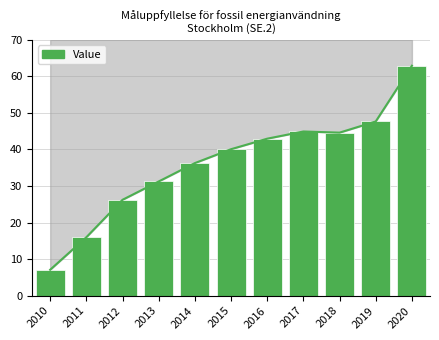

Count the number of data series in this chart.

1